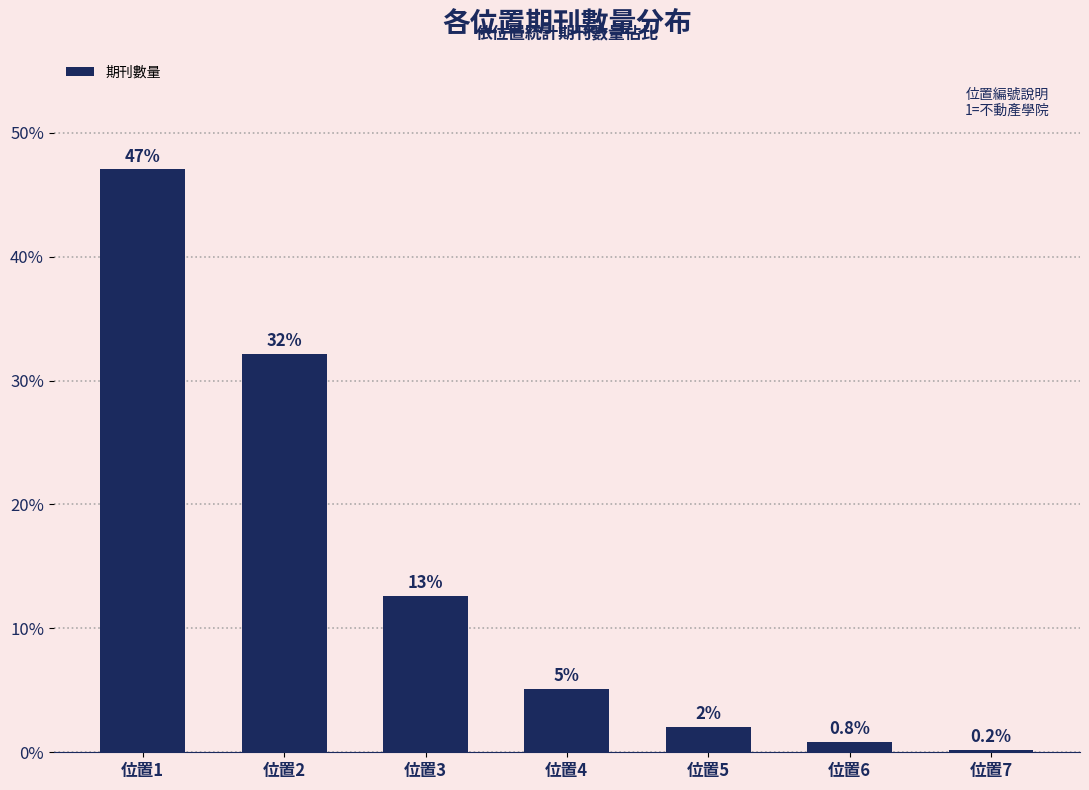

Does the chart contain stacked bars?

No